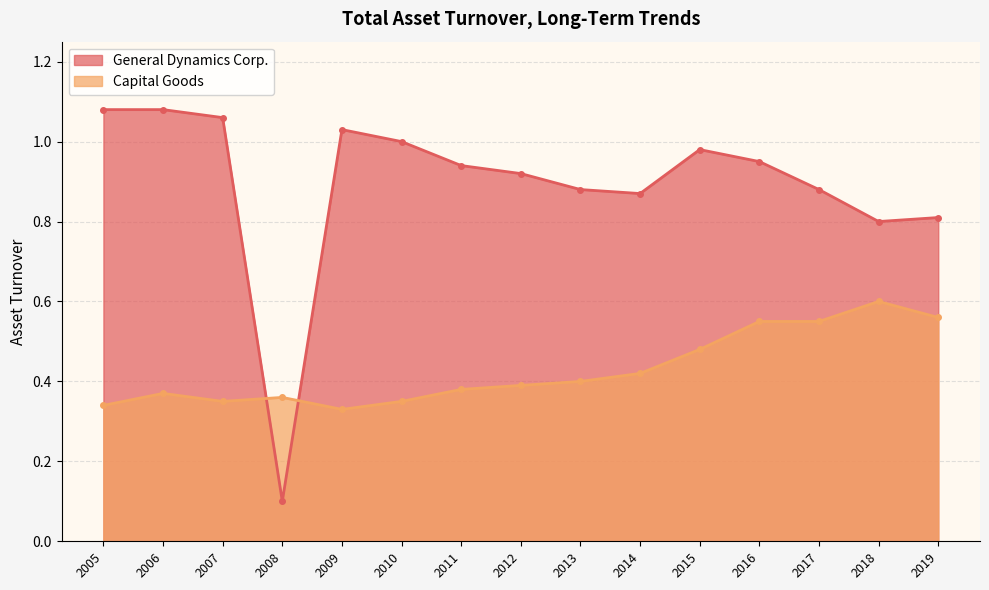

How many interior local valleys does the Capital Goods series have?

2